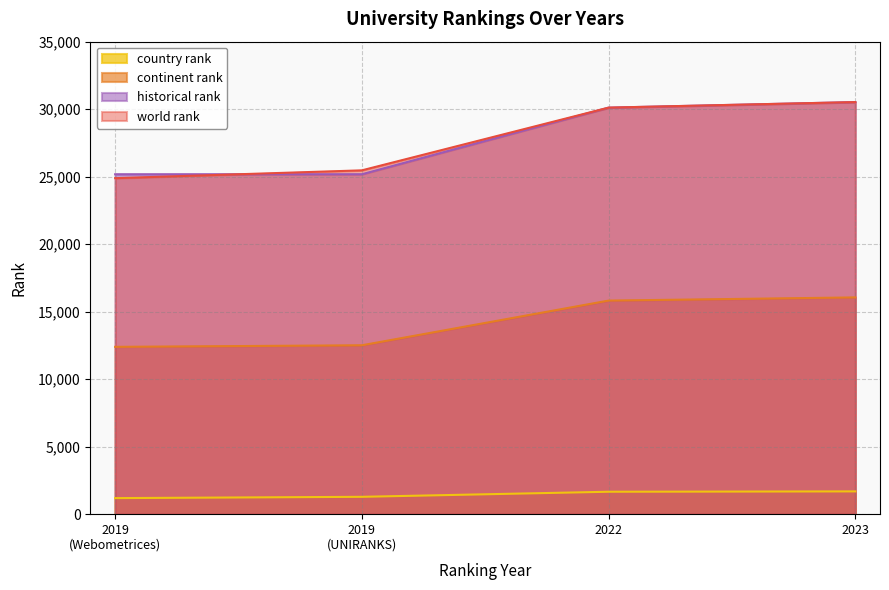

Reading left to right, extract all data points from this chart.

world rank: 24889.0	25468.0	30114.0	30525.0
continent rank: 12394.0	12510.0	15821.0	16056.0
country rank: 1189.0	1285.0	1661.0	1687.0
historical rank: 25178.5	25178.5	30114.0	30525.0